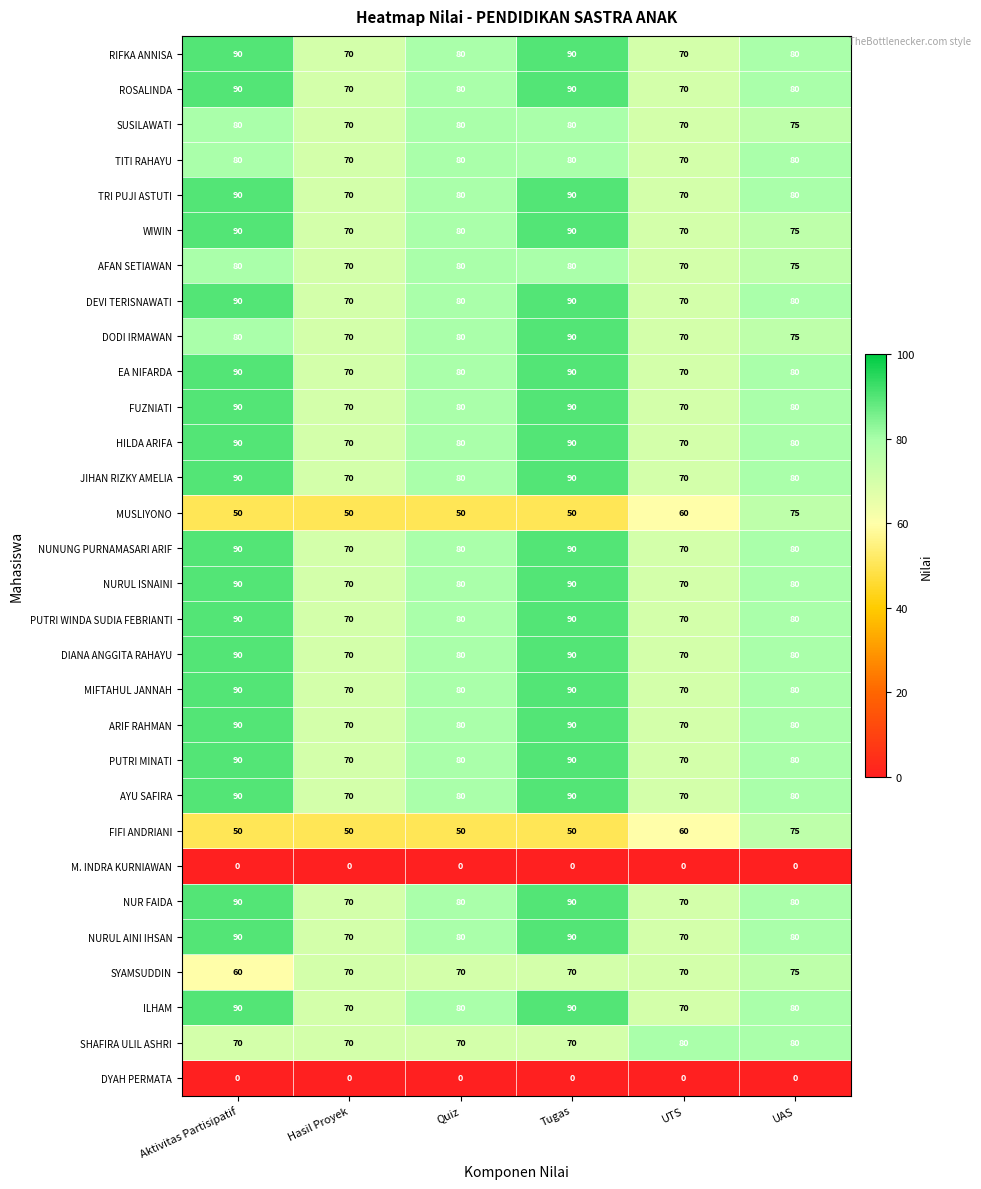

What is the maximum value shown in the chart?

90